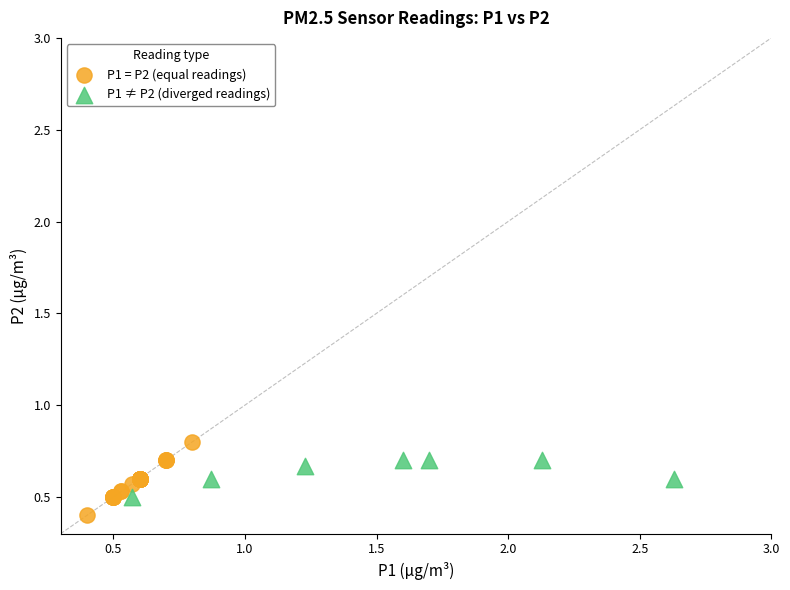

Which series has the largest Y range (max minus min)?

P1 = P2 (equal readings)